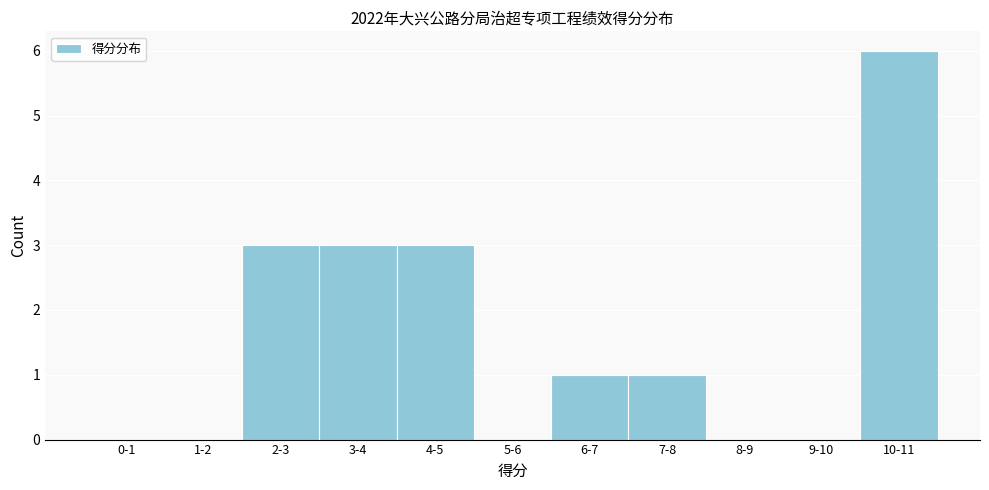

Reading left to right, list all the values displayed in this chart.

0-1=0	1-2=0	2-3=3	3-4=3	4-5=3	5-6=0	6-7=1	7-8=1	8-9=0	9-10=0	10-11=6